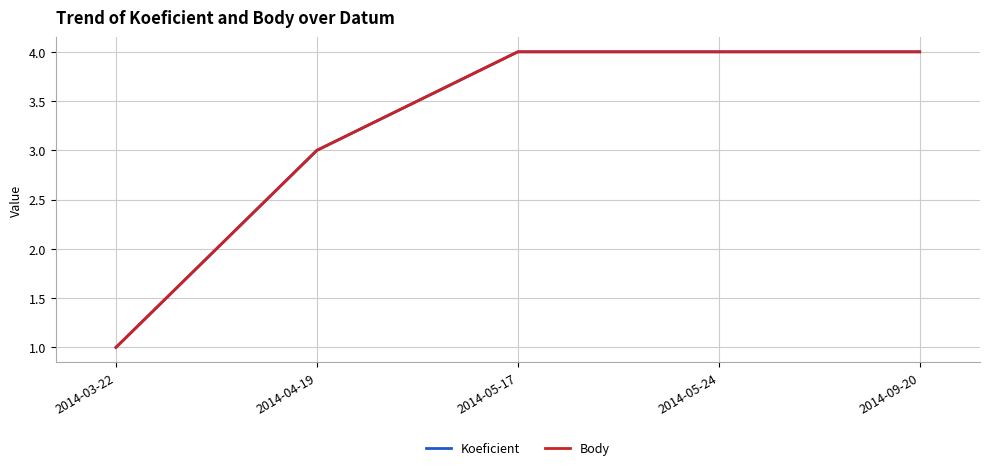

Is it true that Koeficient equals 4 at 2014-05-17?

True